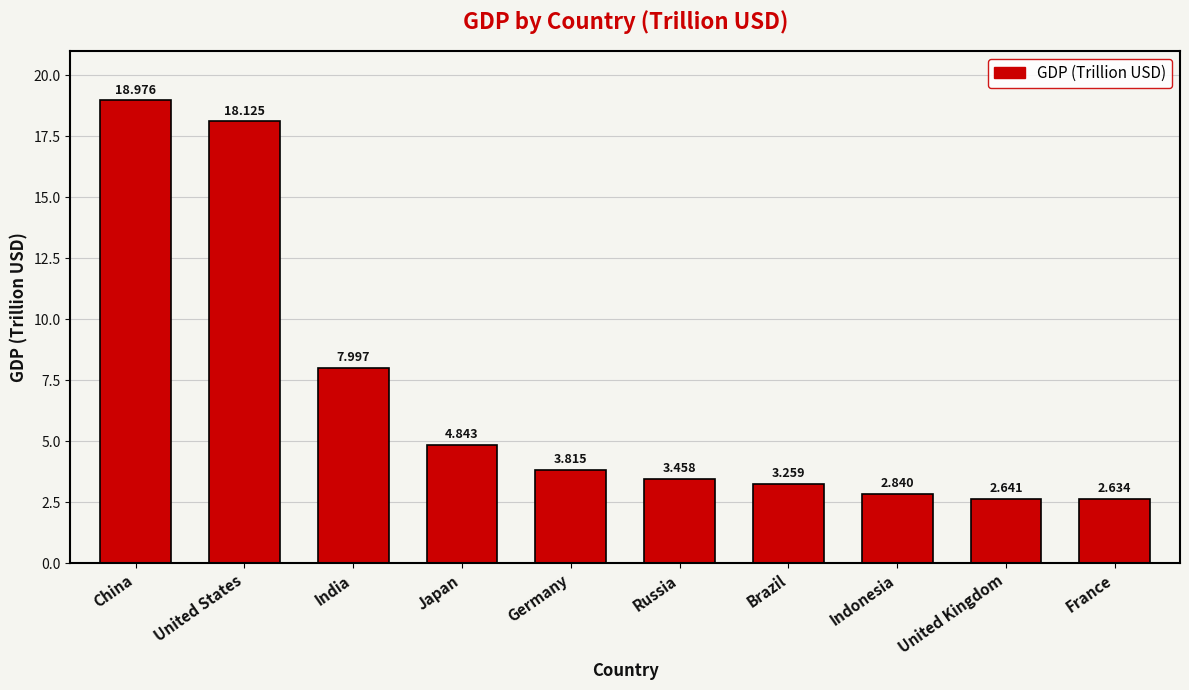

What is the difference between the maximum and minimum values?

16.3